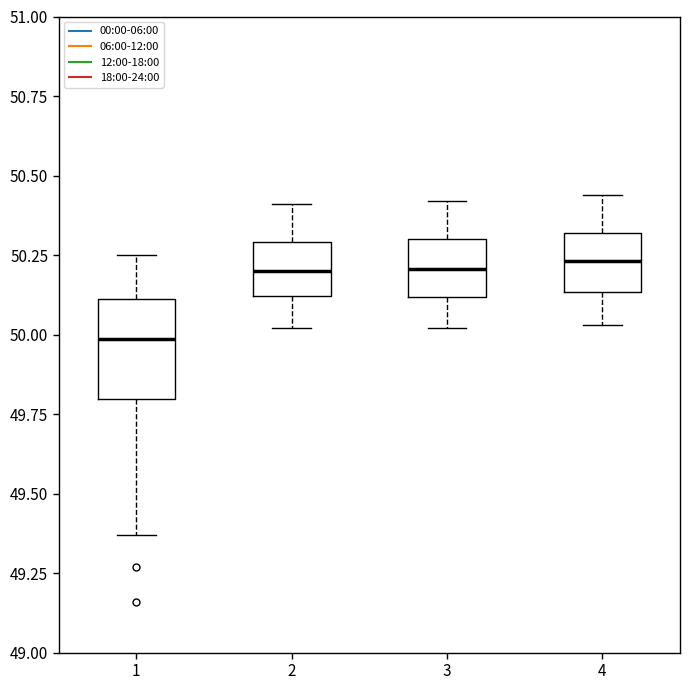

Reading left to right, read every box against the y-axis: the position of its median line, the range the box covers, and the ends of its whiskers. The values are not printed on the chart, so give them approximately, as read against the axis.

1: median 50.00, box 49.80 to 50.10, whiskers 49.35 to 50.25
2: median 50.20, box 50.10 to 50.30, whiskers 50.00 to 50.40
3: median 50.20, box 50.10 to 50.30, whiskers 50.00 to 50.40
4: median 50.25, box 50.15 to 50.30, whiskers 50.05 to 50.45